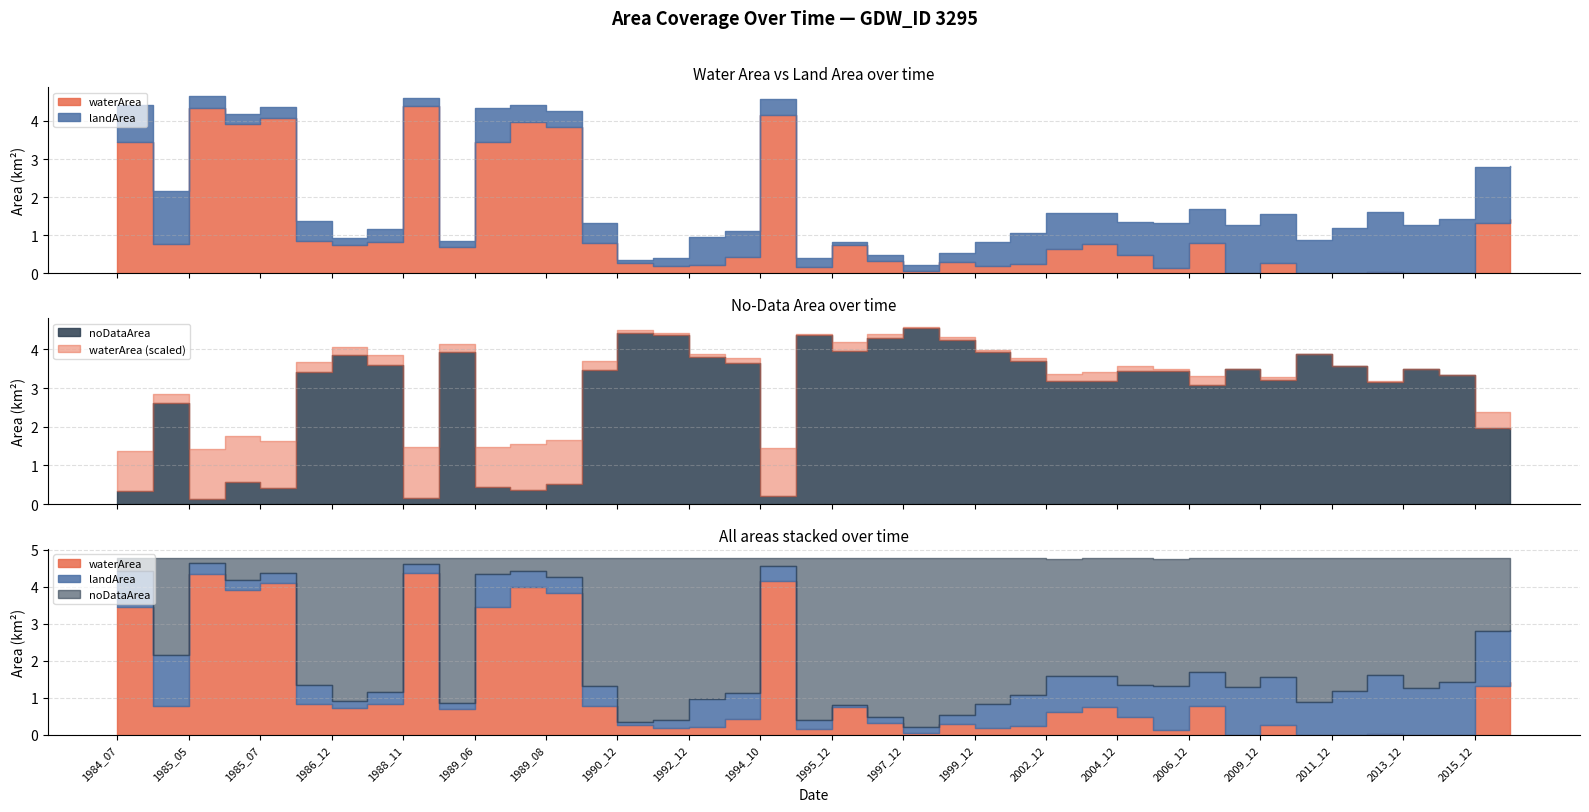

Does the chart have visible grid lines?

Yes